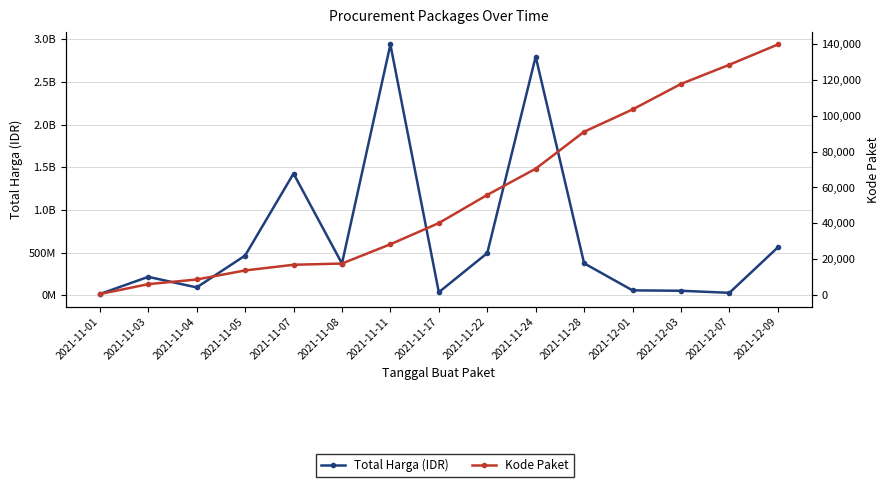

What is the maximum value for Kode Paket?

139817